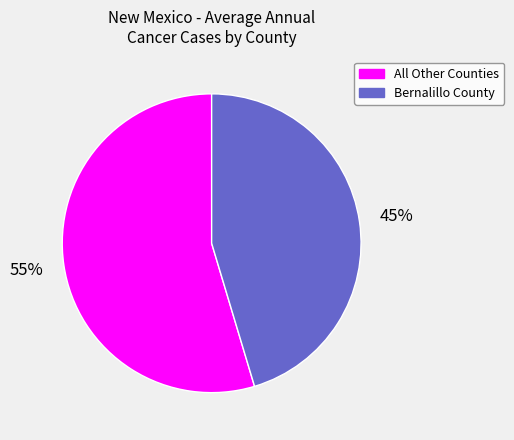

To the nearest percent, what is the average slice percentage?

50%